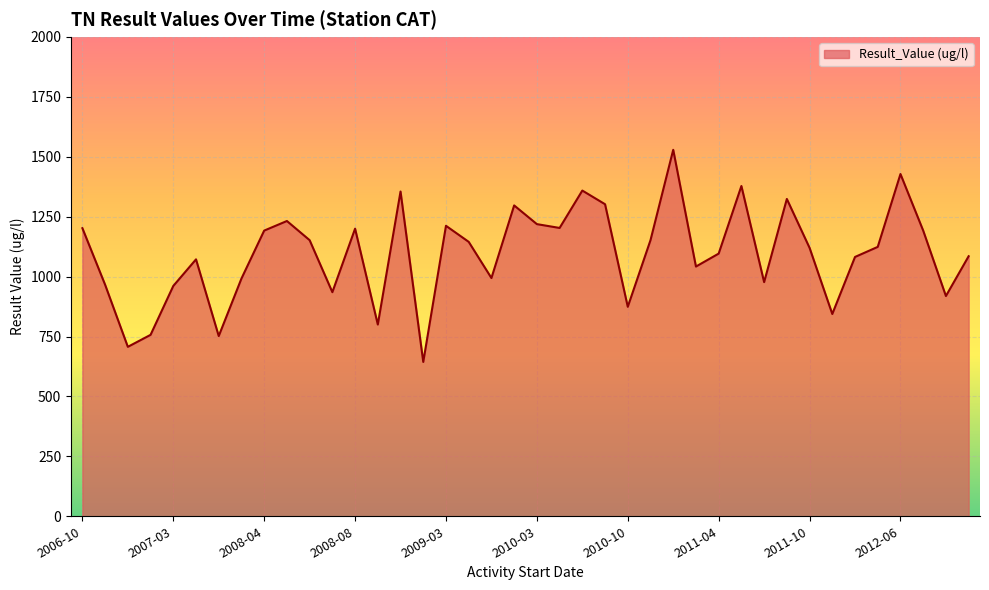

What is the average value?

1095